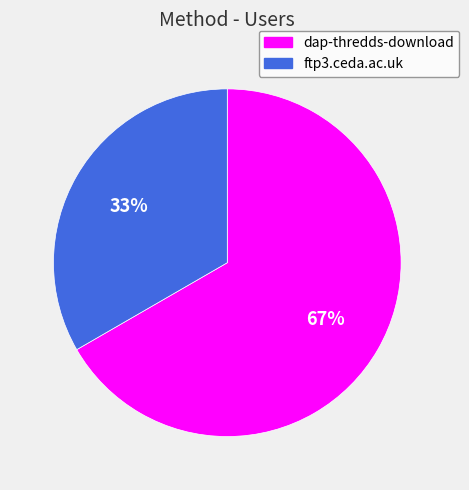

Rank the categories by value from lowest to highest.

ftp3.ceda.ac.uk, dap-thredds-download